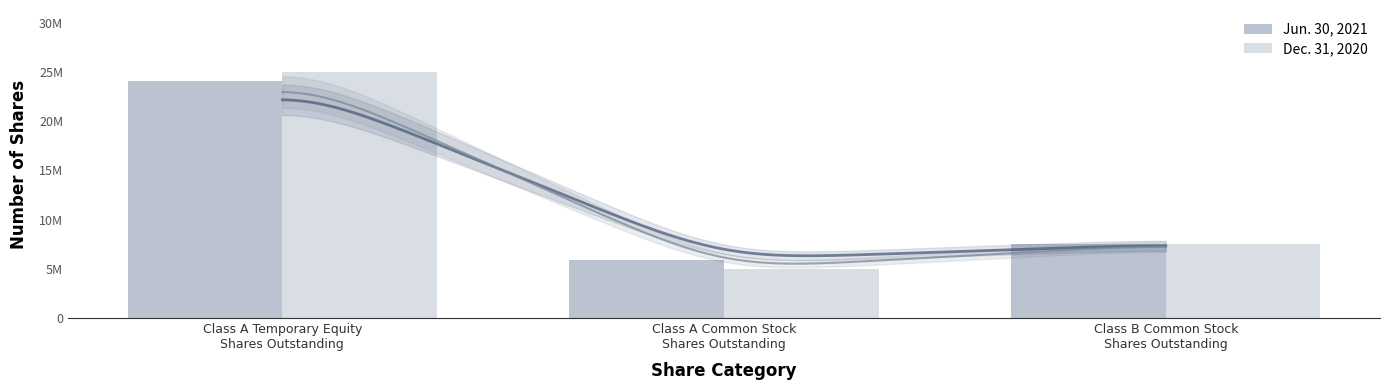

What is the label of the 1st bar from the right?

Class B Common Stock
Shares Outstanding